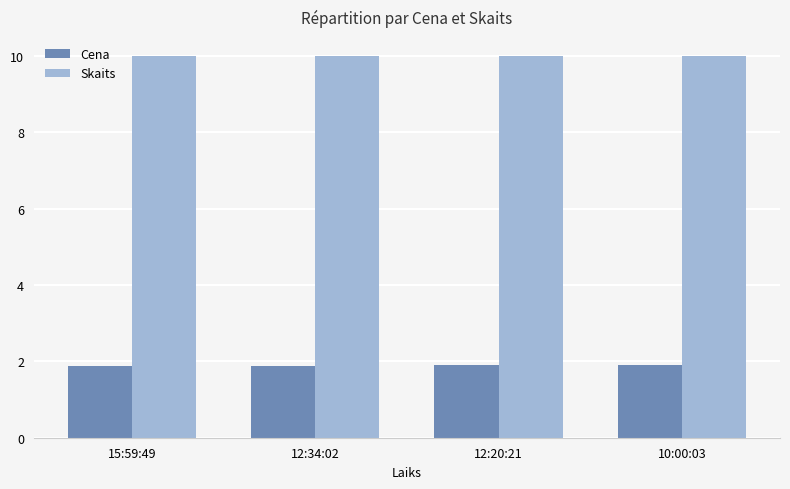

At 15:59:49, list the series in order from largest to smallest.

Skaits, Cena